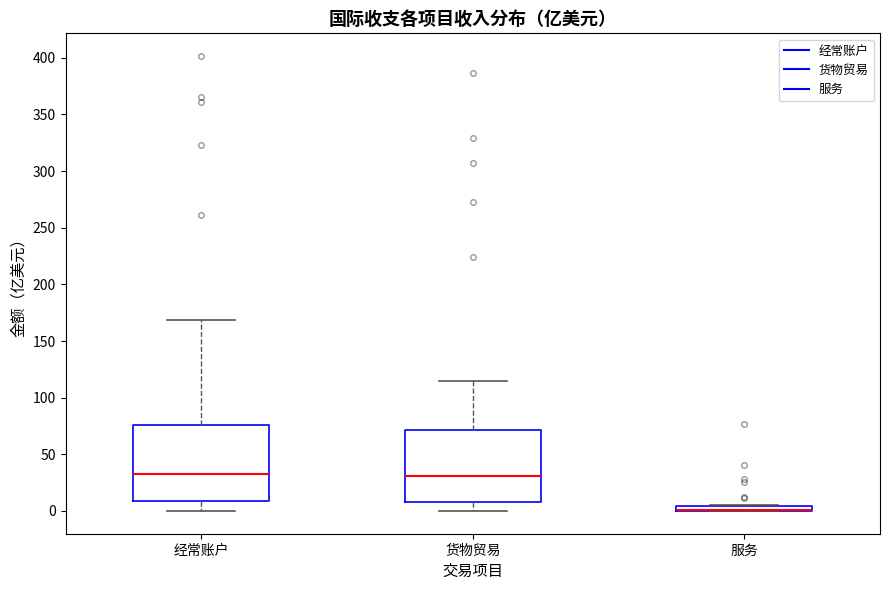

Where is the lower edge of the box for 经常账户 on the y-axis? The values are not printed on the chart, so give them approximately, as read against the axis.

10